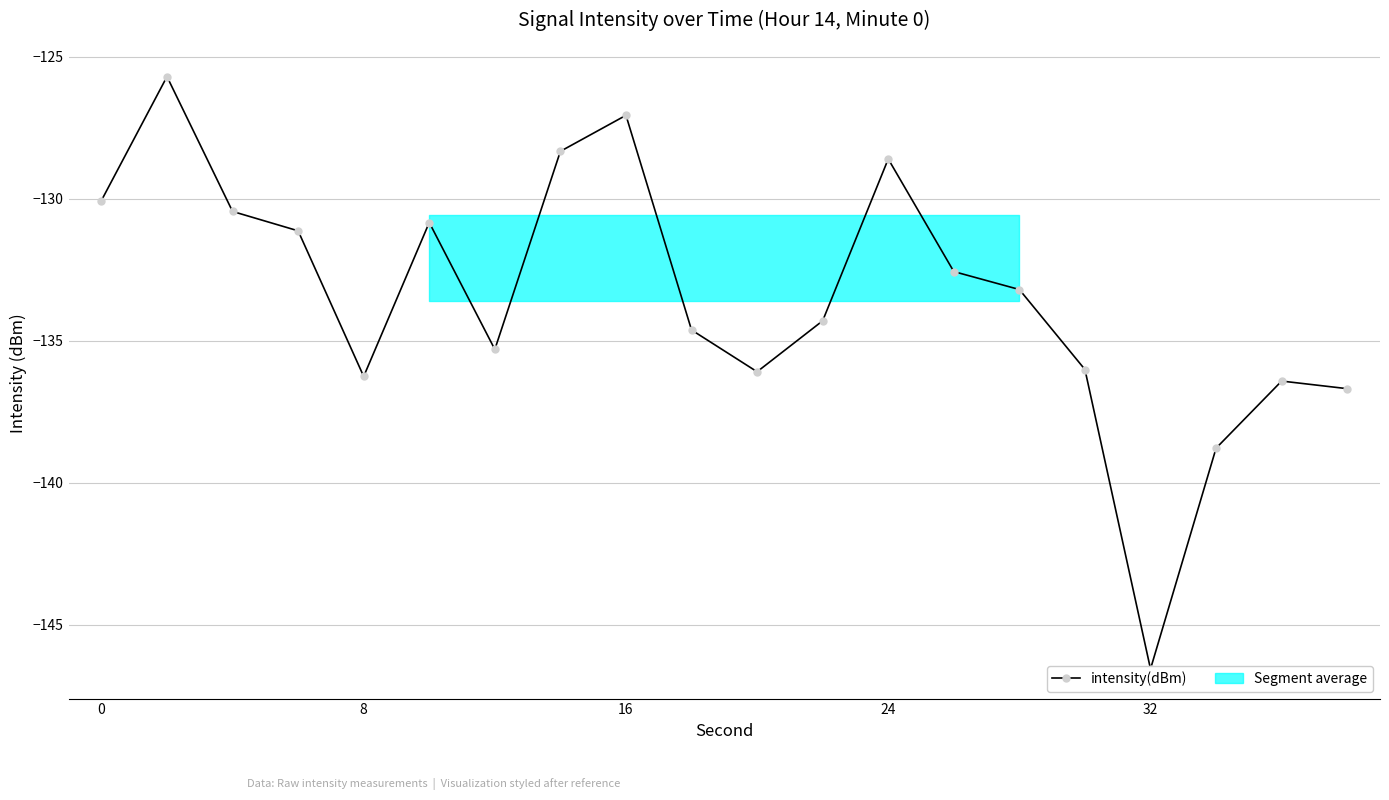

What is the maximum value shown in the chart?

-125.7